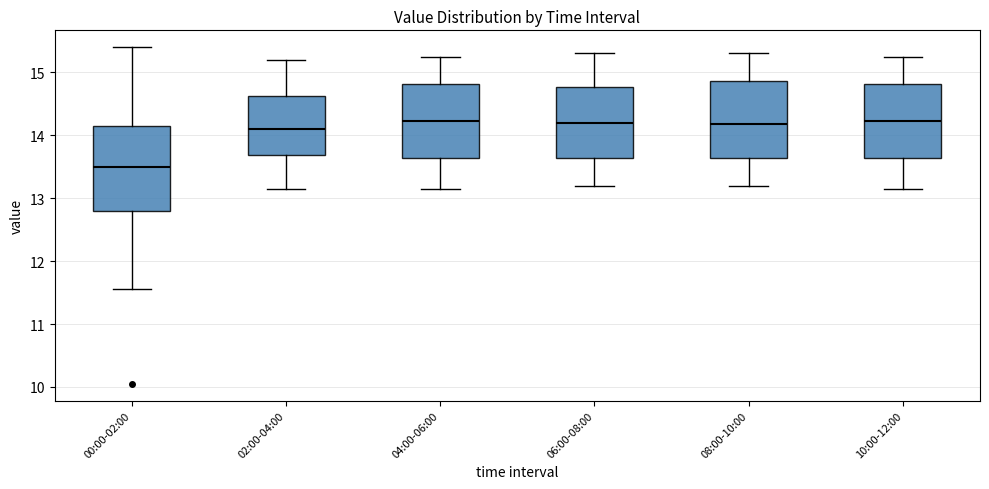

Reading left to right, read every box against the y-axis: the position of its median line, the range the box covers, and the ends of its whiskers. The values are not printed on the chart, so give them approximately, as read against the axis.

00:00-02:00: median 13.5, box 12.8 to 14.2, whiskers 11.6 to 15.4
02:00-04:00: median 14.1, box 13.7 to 14.6, whiskers 13.2 to 15.2
04:00-06:00: median 14.2, box 13.6 to 14.8, whiskers 13.2 to 15.3
06:00-08:00: median 14.2, box 13.6 to 14.8, whiskers 13.2 to 15.3
08:00-10:00: median 14.2, box 13.6 to 14.9, whiskers 13.2 to 15.3
10:00-12:00: median 14.2, box 13.6 to 14.8, whiskers 13.2 to 15.3